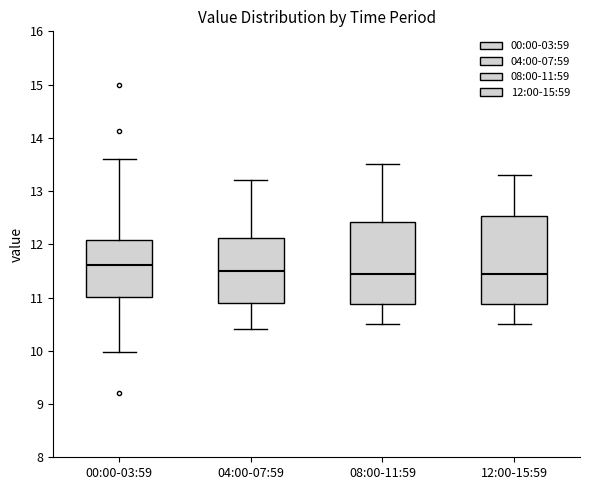

Where is the upper edge of the box for 12:00-15:59 on the y-axis? The values are not printed on the chart, so give them approximately, as read against the axis.

12.5